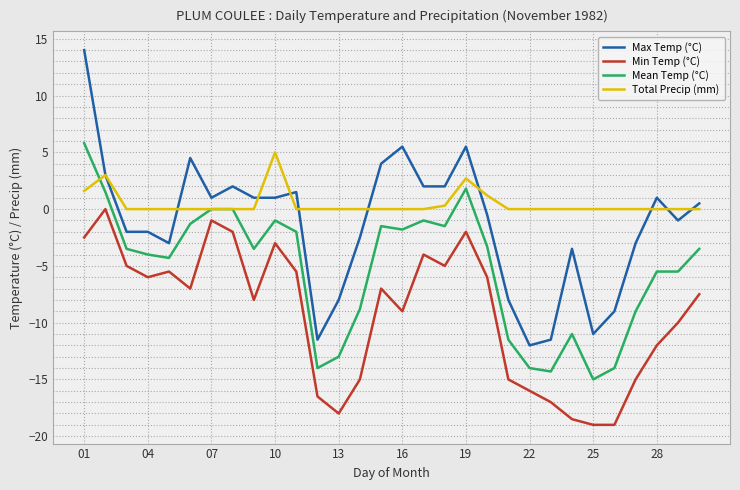

What is the greatest value displayed?

14.0